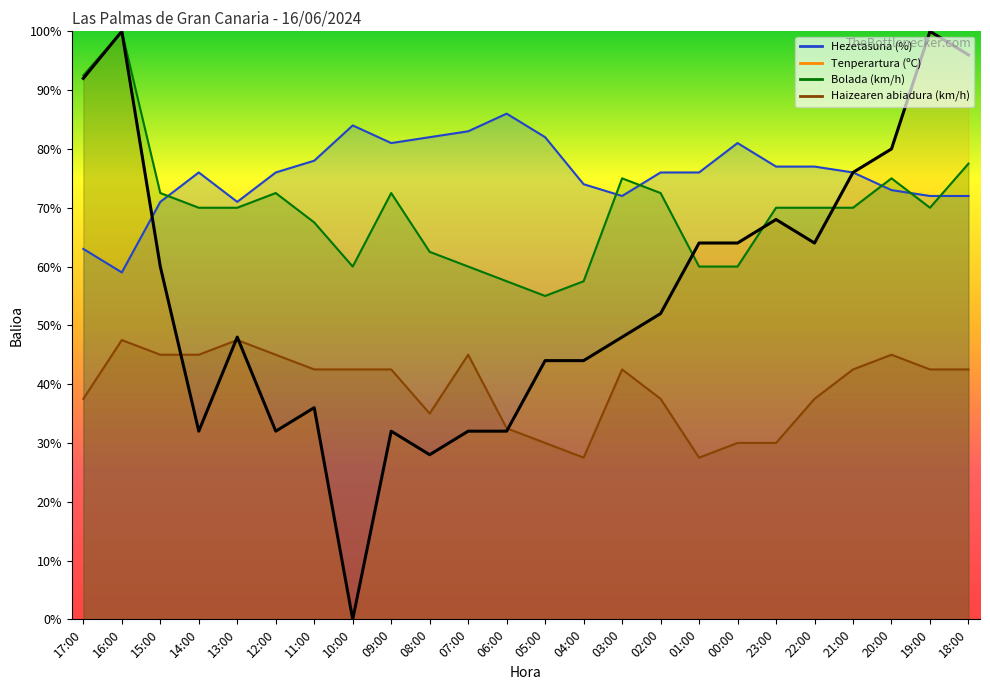

Is the value of Hezetasuna (%) at 21:00 greater than the value of Bolada (km/h) at 08:00?

Yes